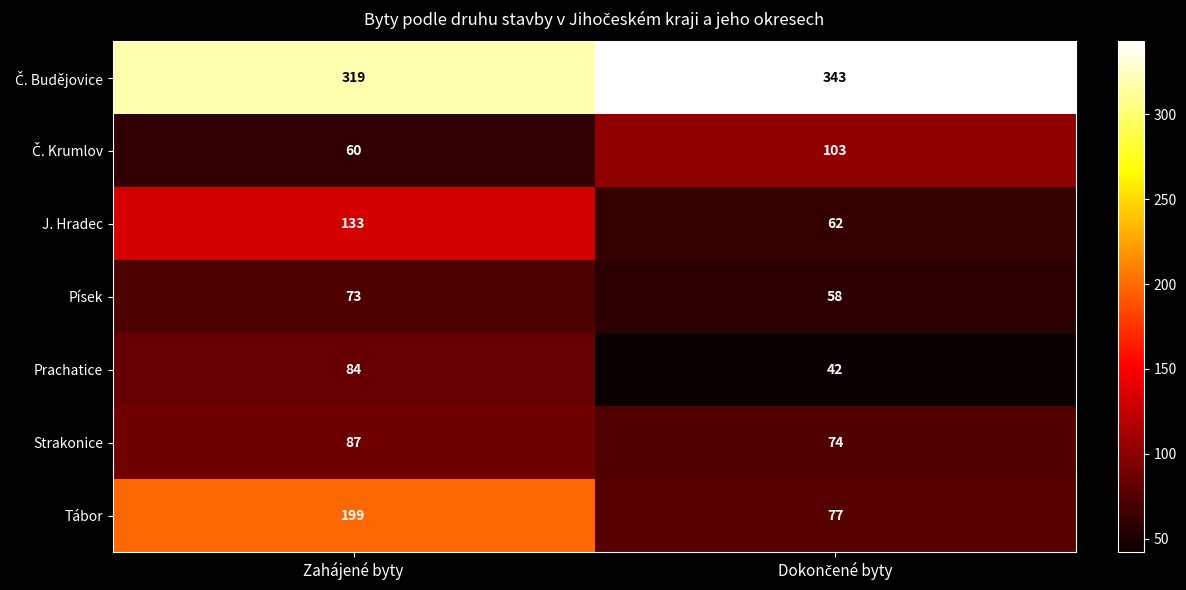

What value does the Písek series have at Zahájené byty, to the nearest 5?

75